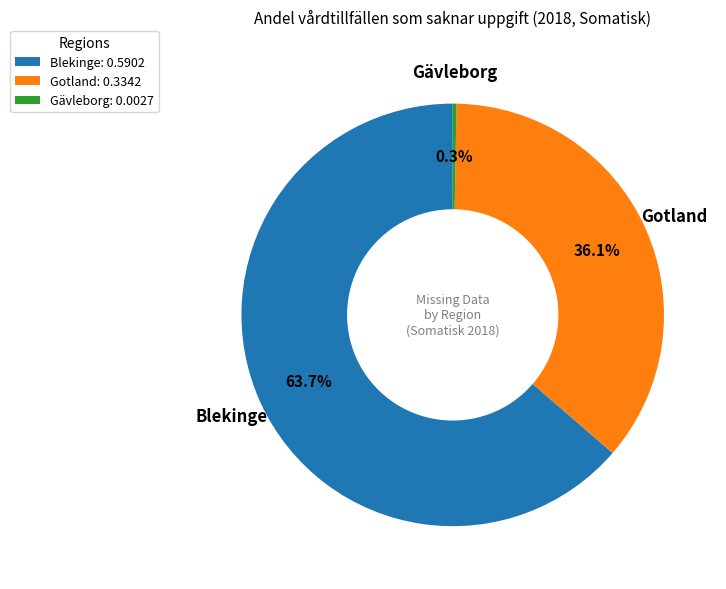

Is the sum of Gävleborg: 0.0027 and Blekinge: 0.5902 greater than half?

Yes